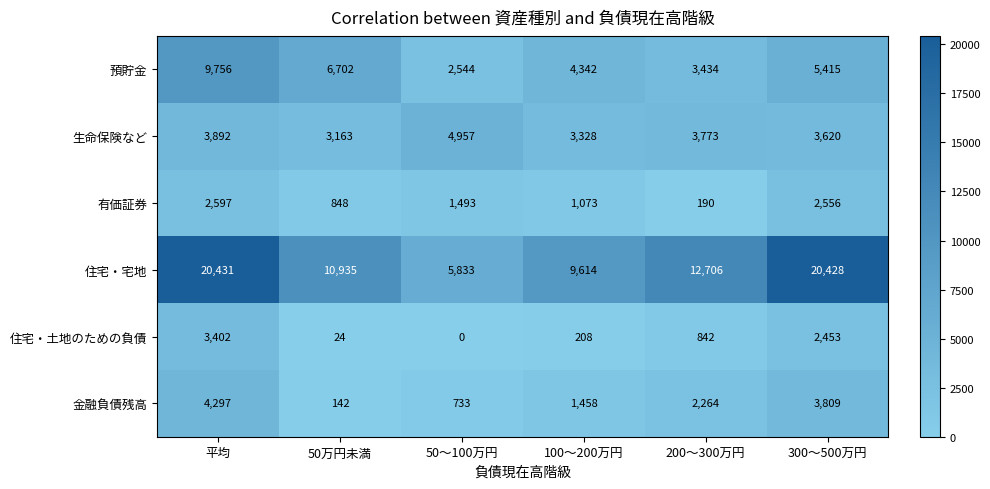

Which series has the largest range (max minus min)?

住宅・宅地